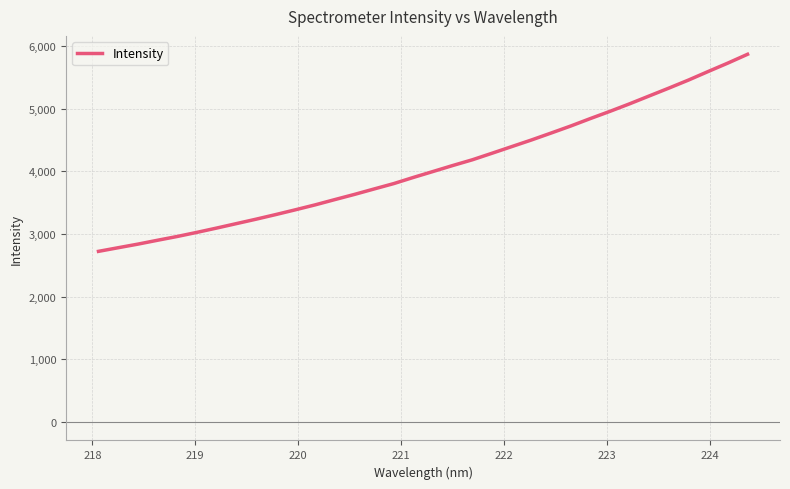

What is the smallest value displayed?

2723.0